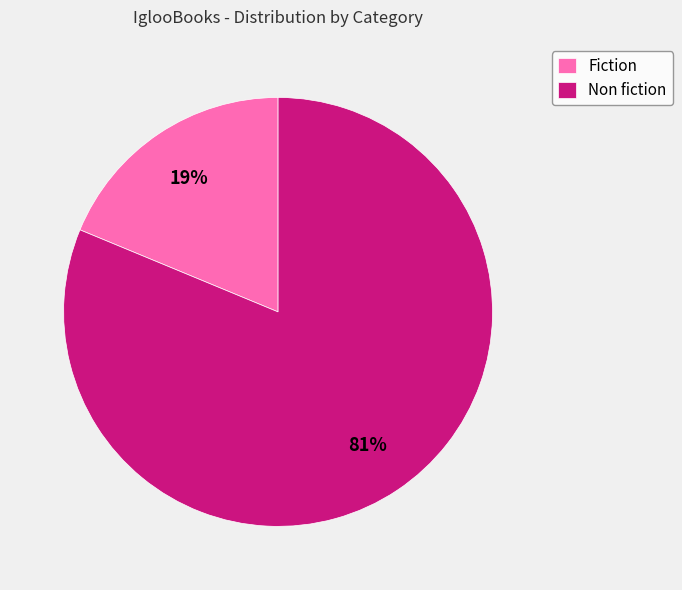

Is it true that Fiction is 27% of the pie?

False